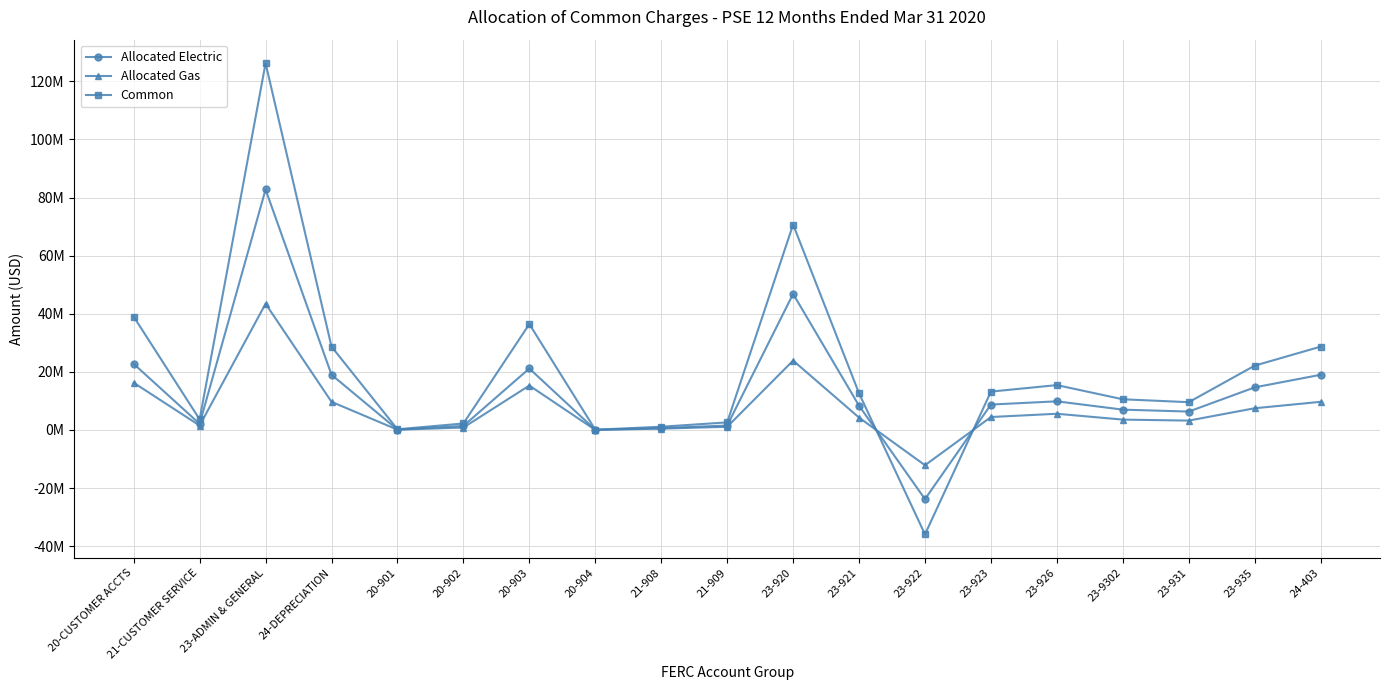

Rank the series by their average value, from highest to lowest.

Common, Allocated Electric, Allocated Gas